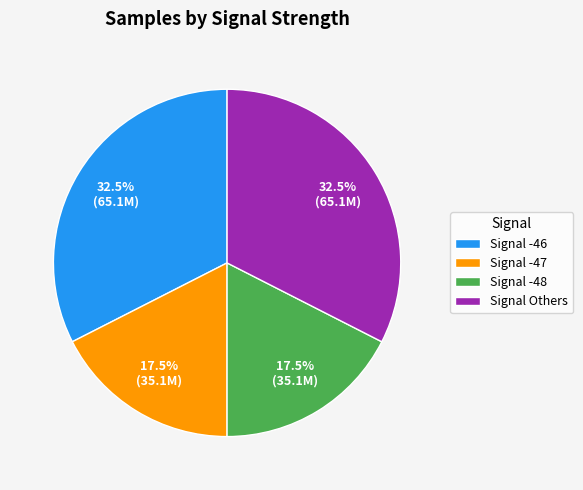

Count the number of slices in the pie.

4